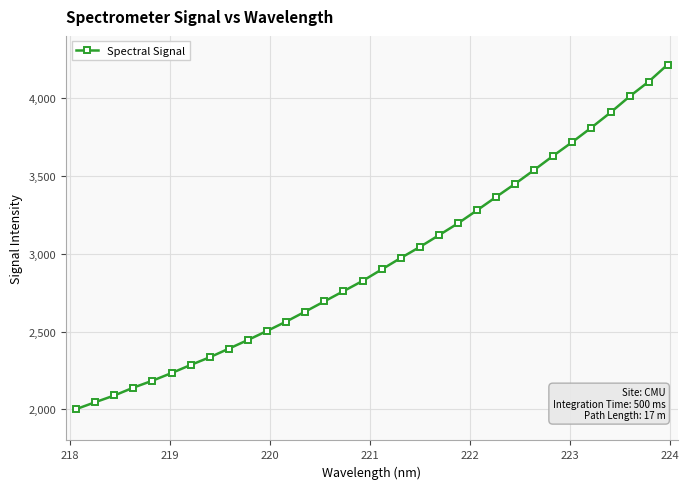

What is the value of the 12th point from the left?

2564.0